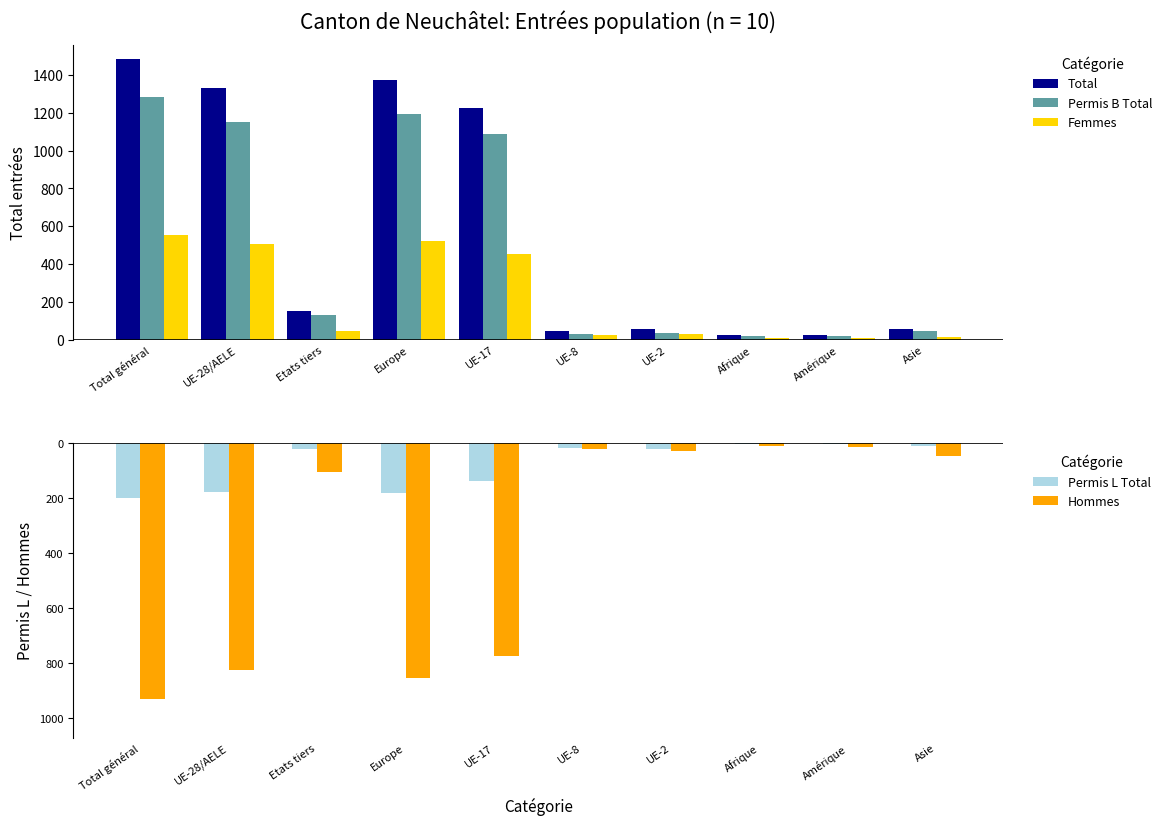

What is the value of the Permis L Total bar at the 2nd from the left?

-179